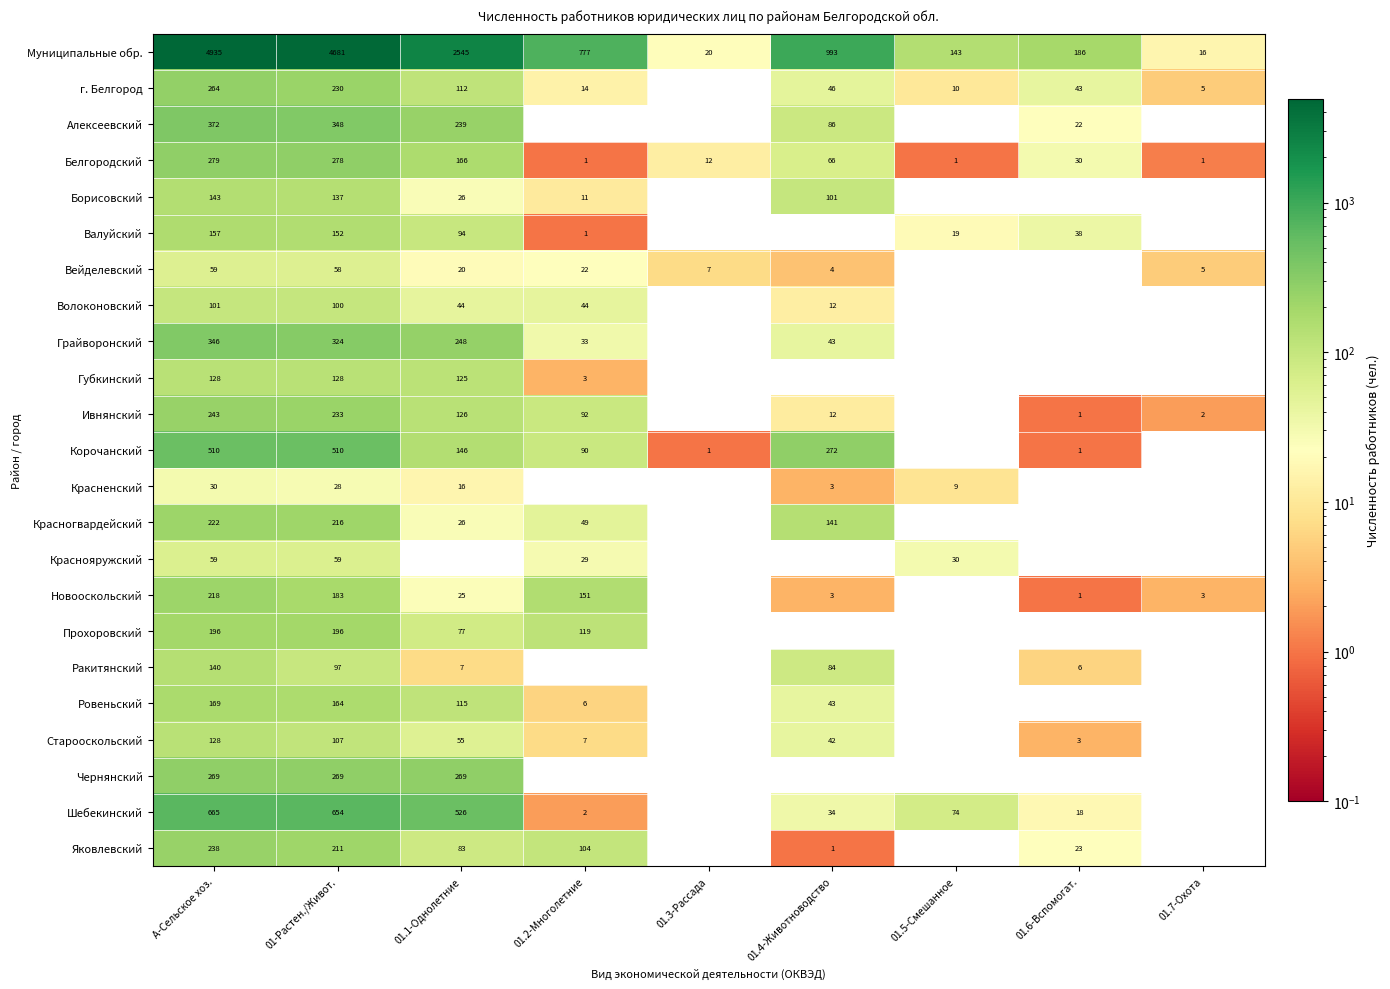

What is the maximum value shown in the chart?

4934.8